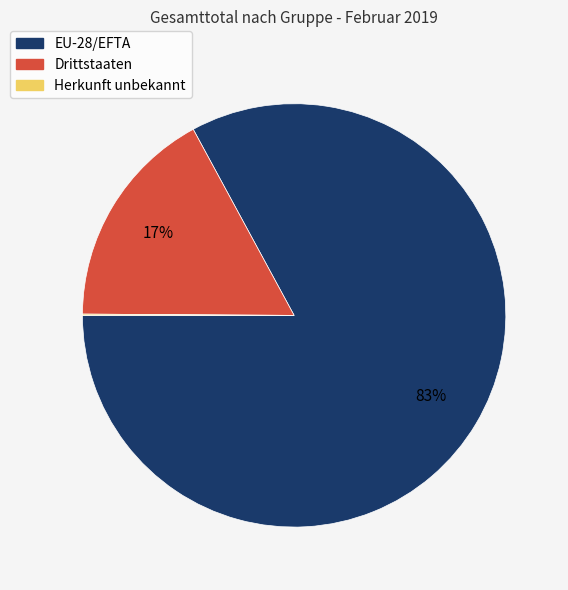

Is there any slice that represents more than half of the pie?

Yes